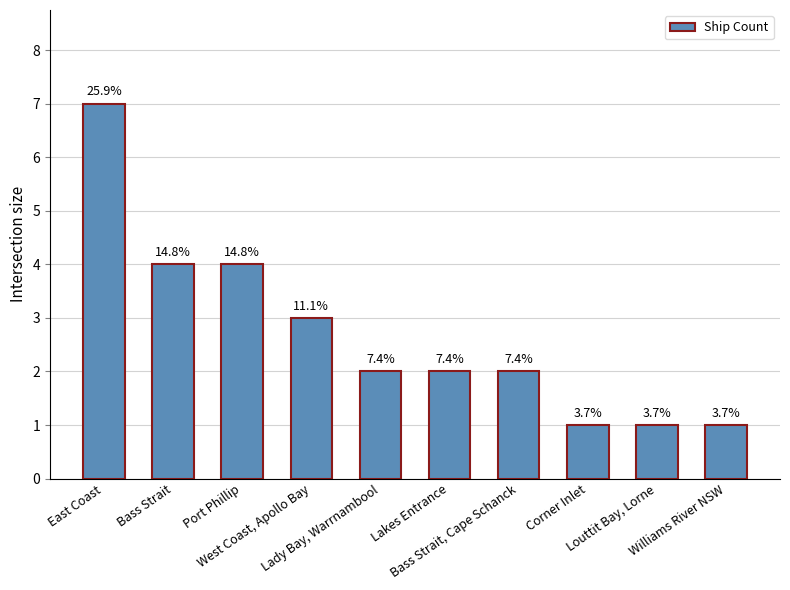

How many bars are there in total?

10